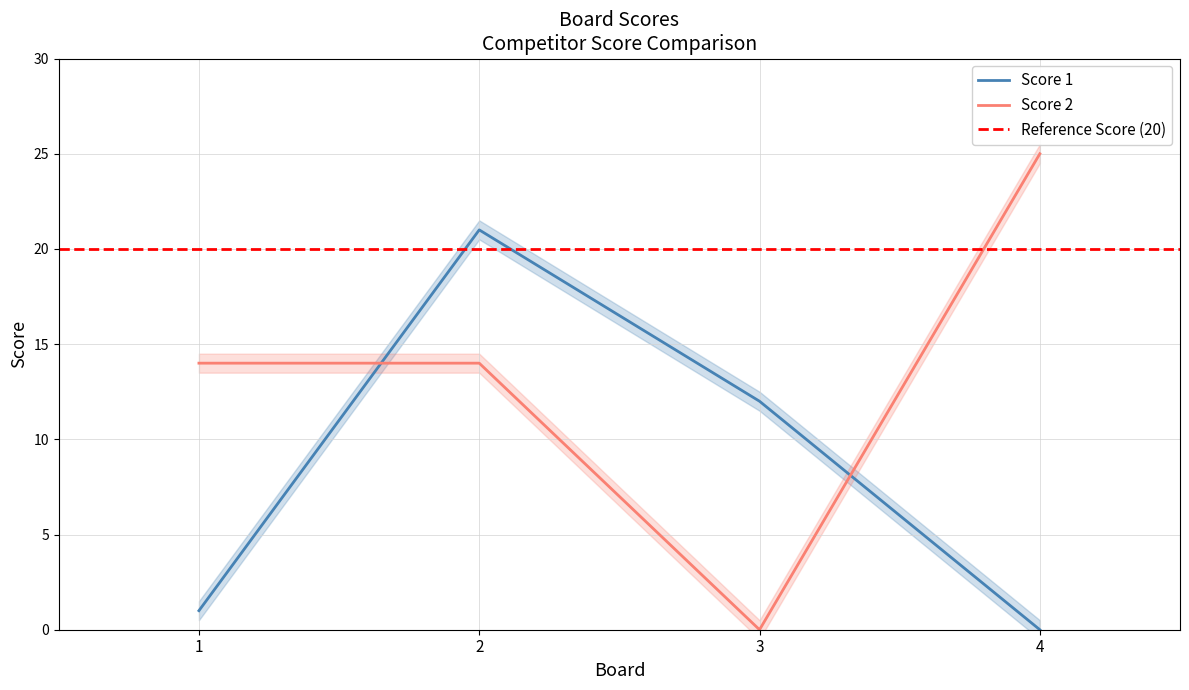

At 1, list the series in order from smallest to largest.

Score 1, Score 2